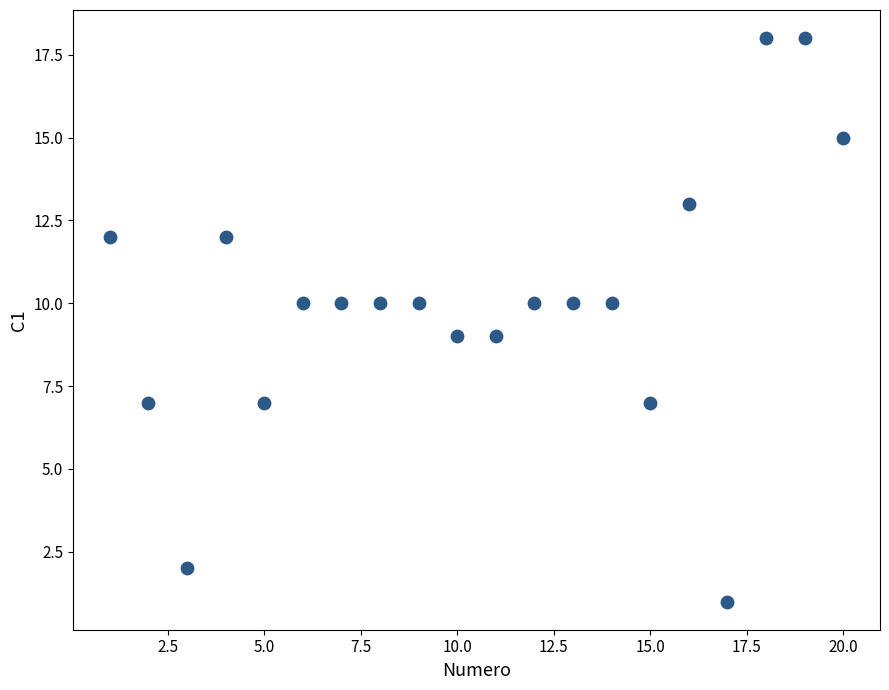

What is the range of X values (max minus min)?

19